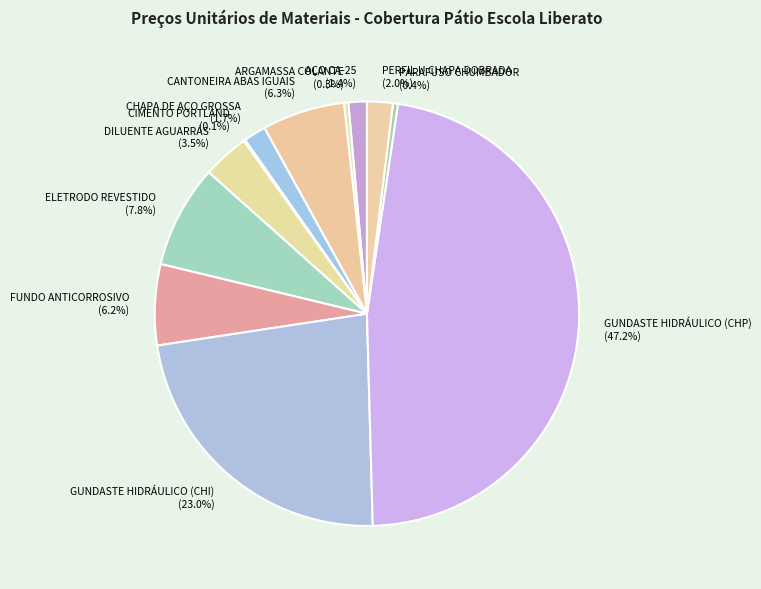

The CANTONEIRA ABAS IGUAIS slice represents 14% of the pie. True or false?

False